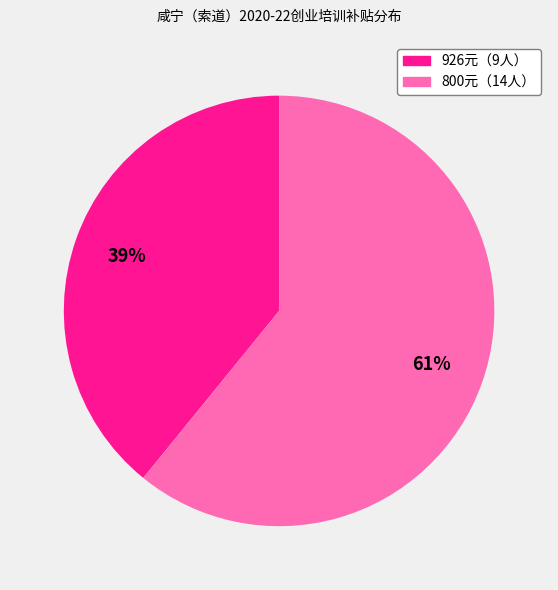

To the nearest percent, what is the average slice percentage?

50%